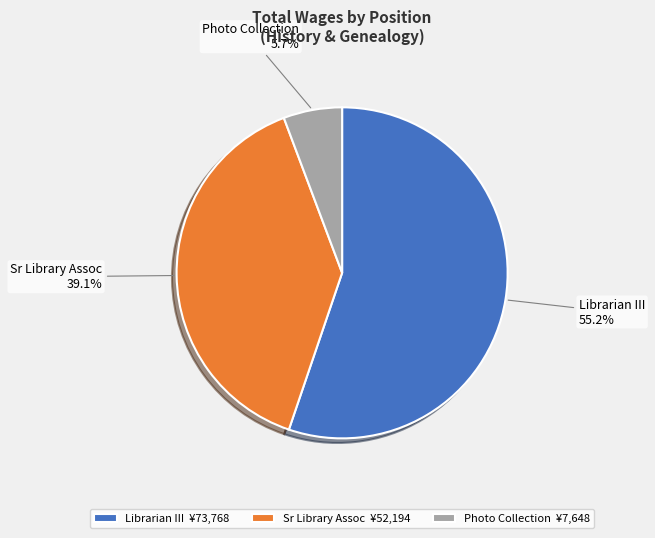

To the nearest percent, what portion does Librarian III represent?

55%